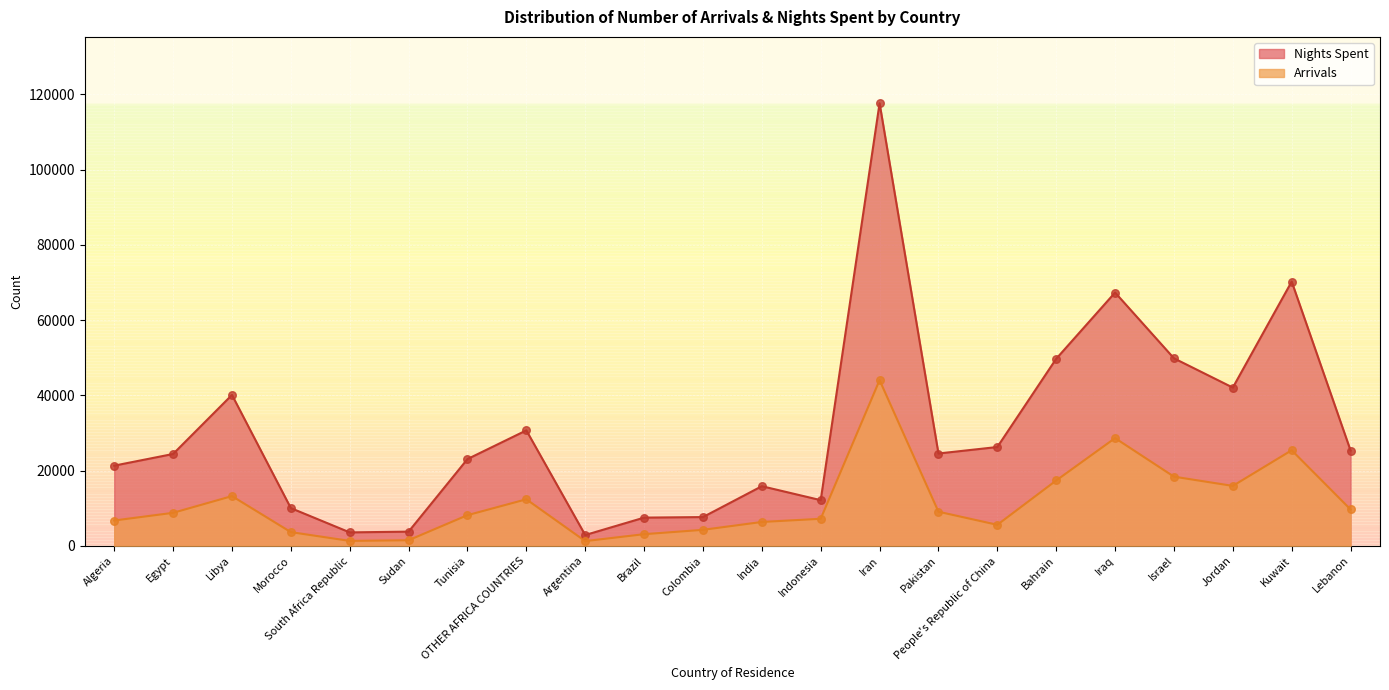

What are all the series names shown in the legend?

Nights Spent, Arrivals